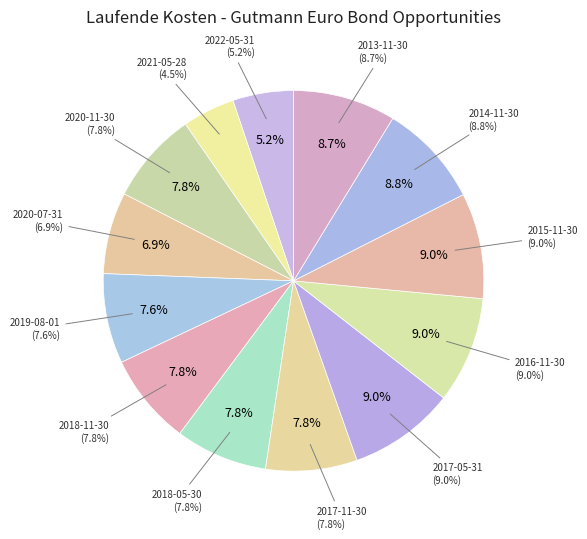

To the nearest percent, what is the average slice percentage?

8%